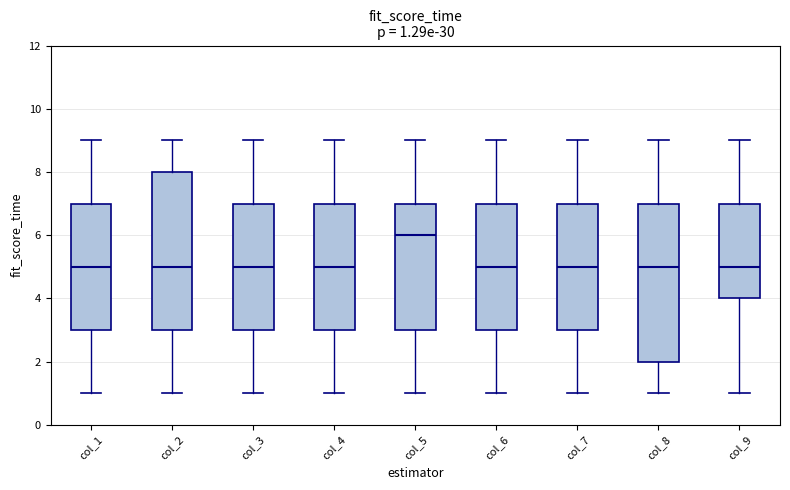

Which box's median line is the highest?

col_5